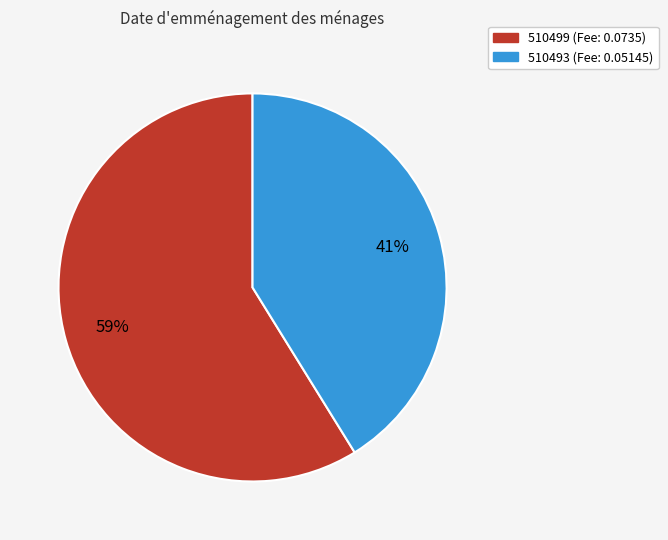

Is there any slice that represents more than half of the pie?

Yes